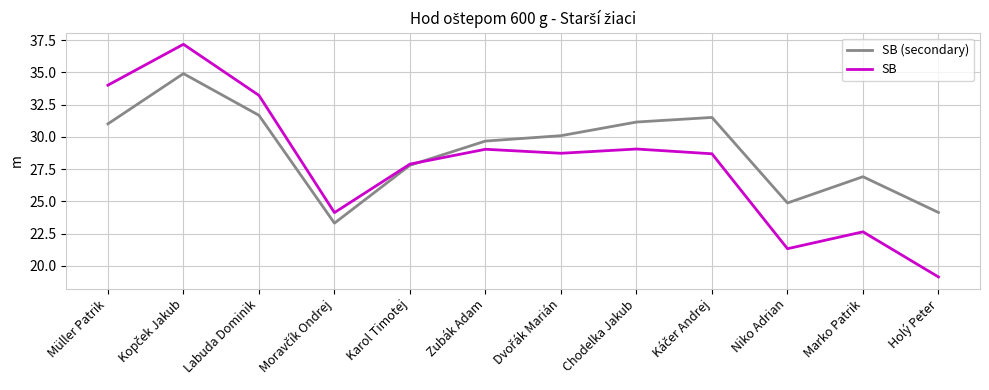

How many times do SB and SB (secondary) cross each other?

1